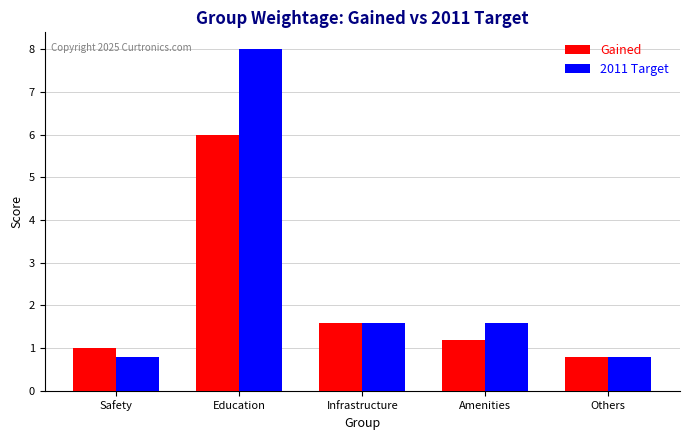

What is the minimum value for 2011 Target?

0.8